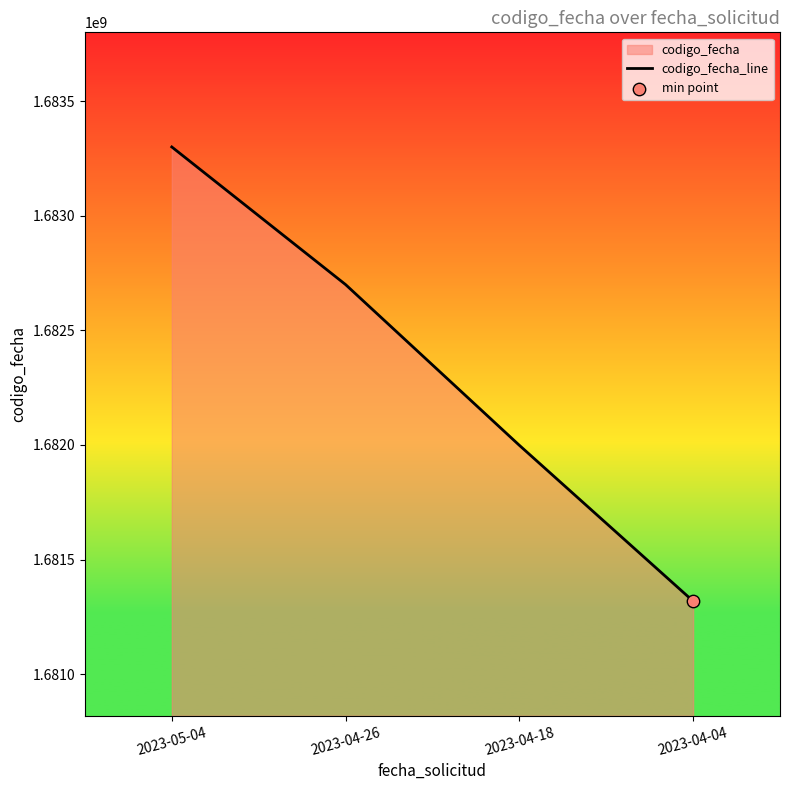

What is the change in value from 2023-04-26 to 2023-04-04?

-1380922